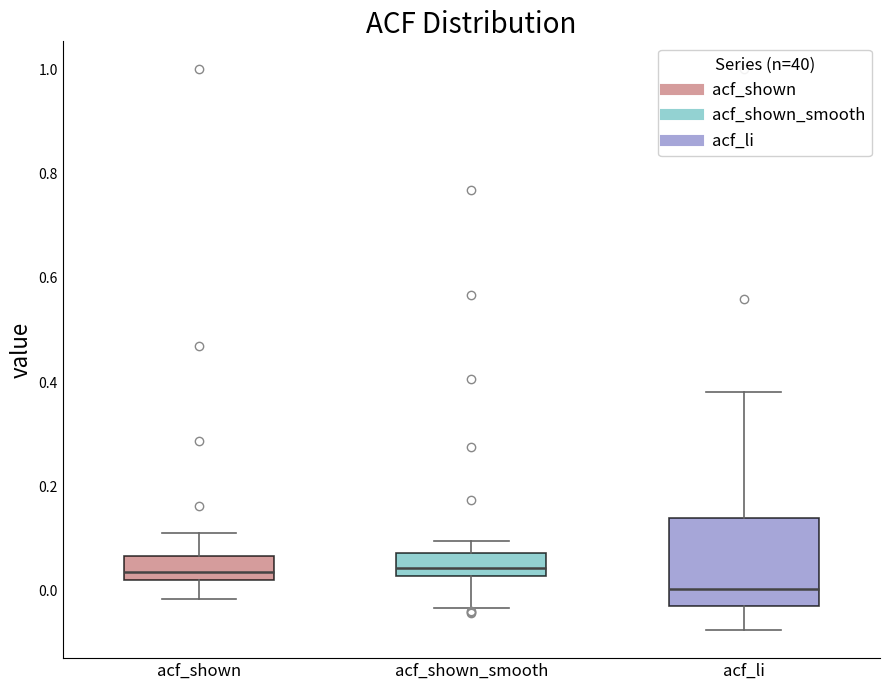

Comparing the boxes themselves (not the whiskers), which one is the tallest?

acf_li